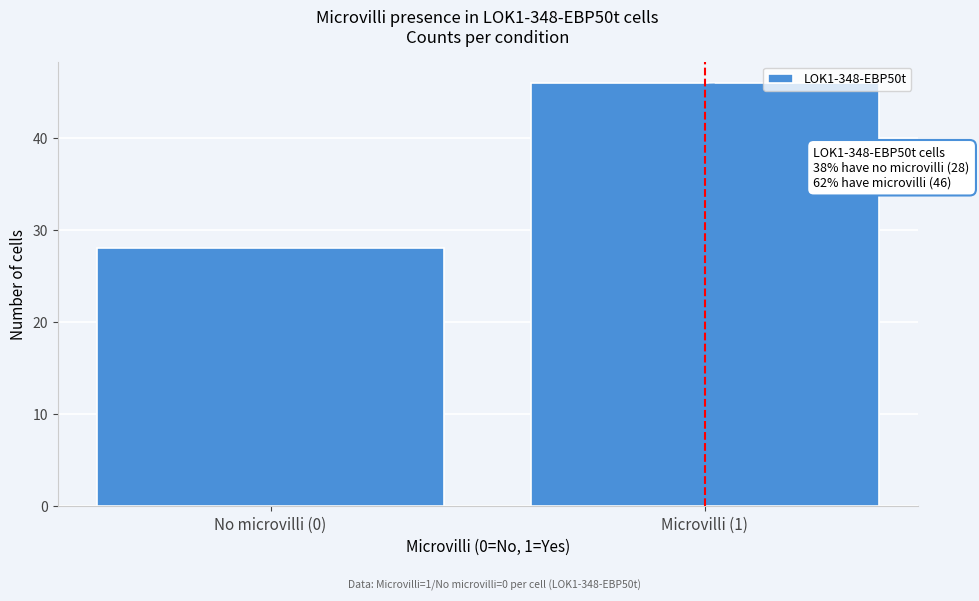

Reading left to right, list all the values displayed in this chart.

No microvilli (0)=28	Microvilli (1)=46